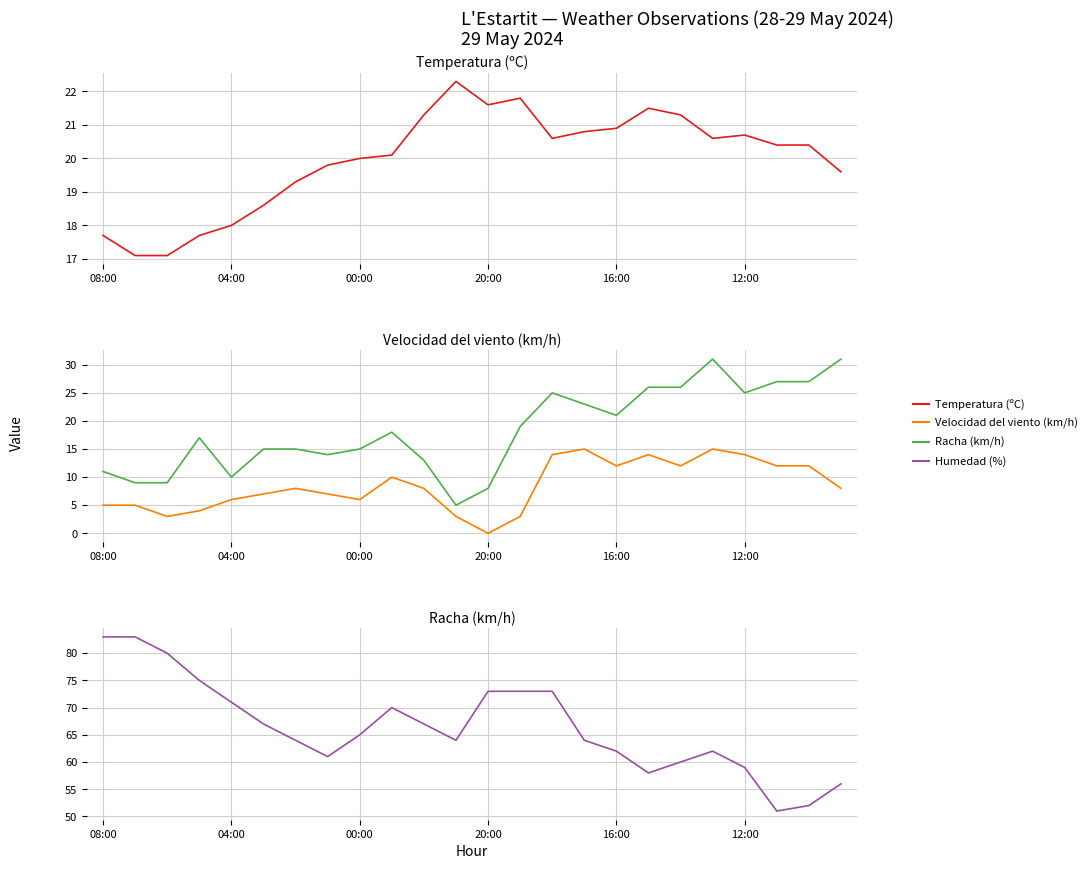

At which label does Humedad (%) first exceed 65?

08:00